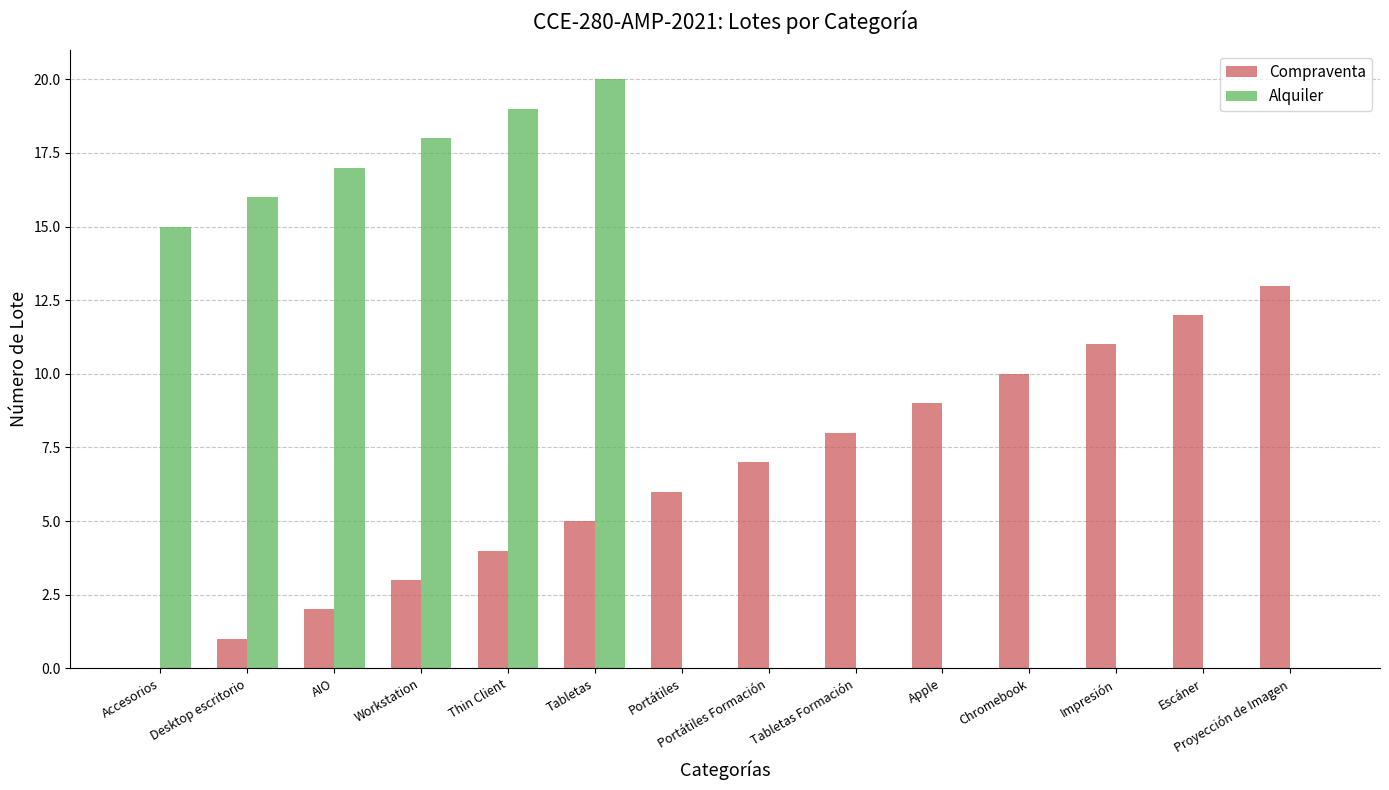

Between Portátiles and Chromebook, which series saw the biggest shift?

Compraventa